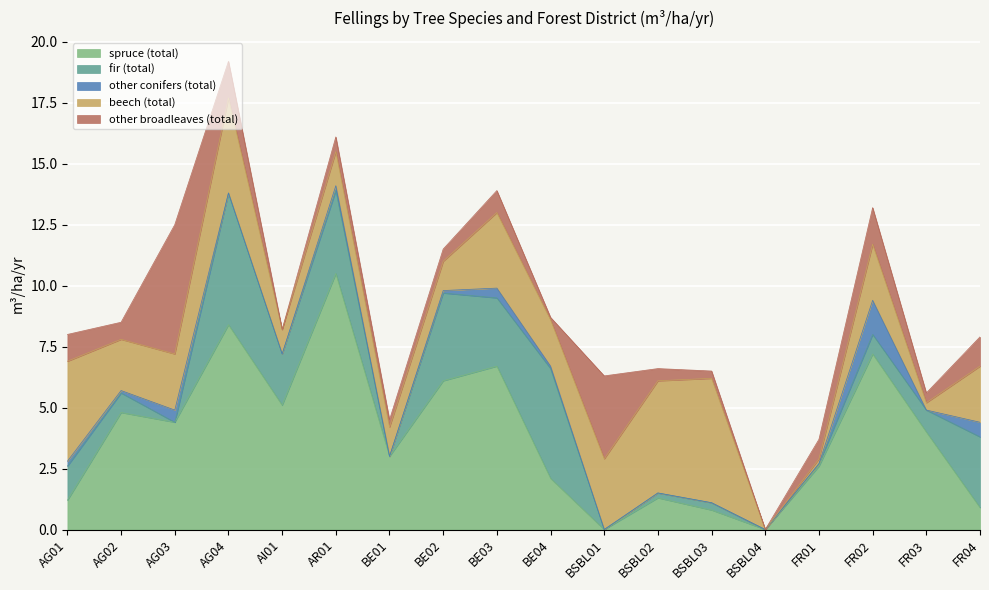

What position from the right is FR01?

4